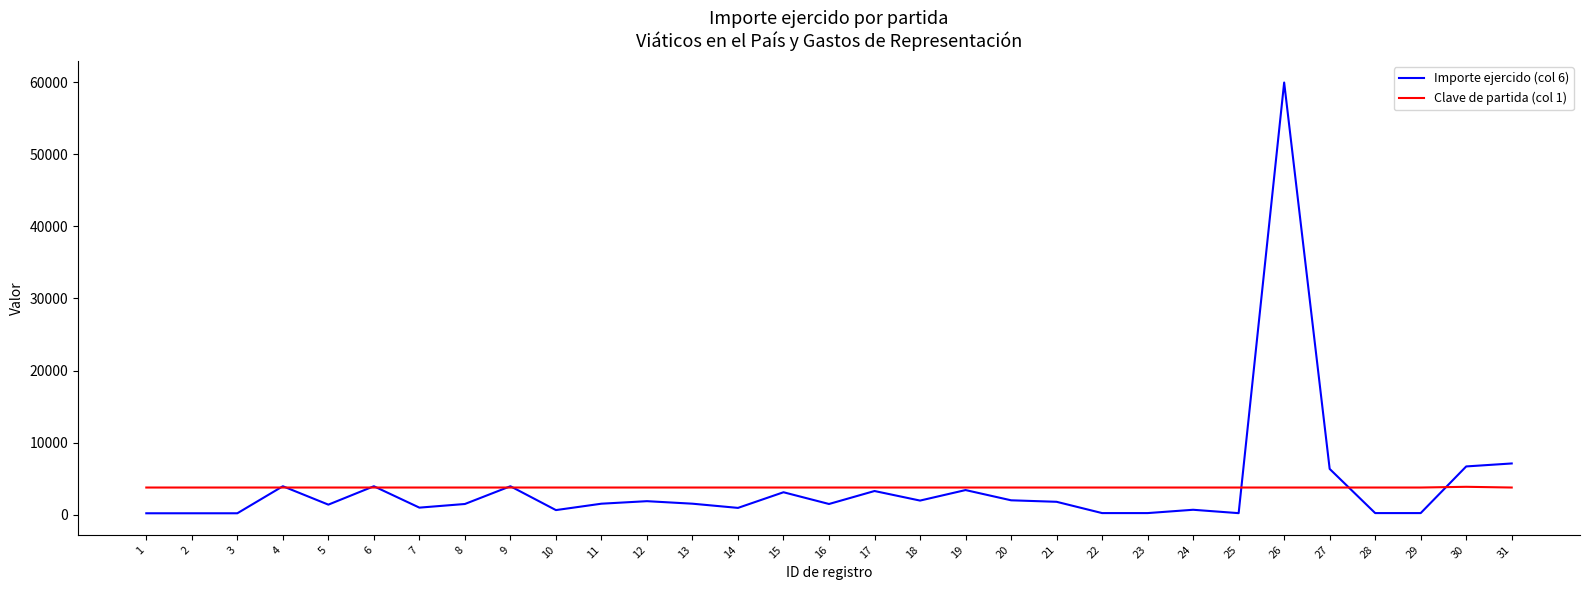

What is the spread (max minus min) of values at 9?

177.0